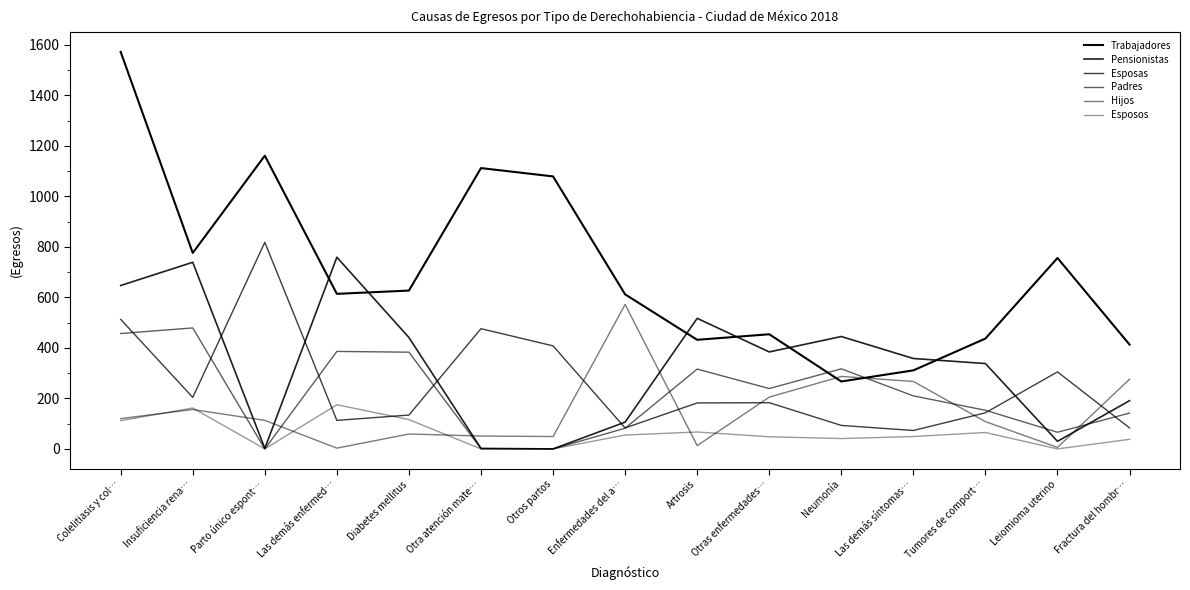

Where does the Padres series first go above 210?

Colelitiasis y col…